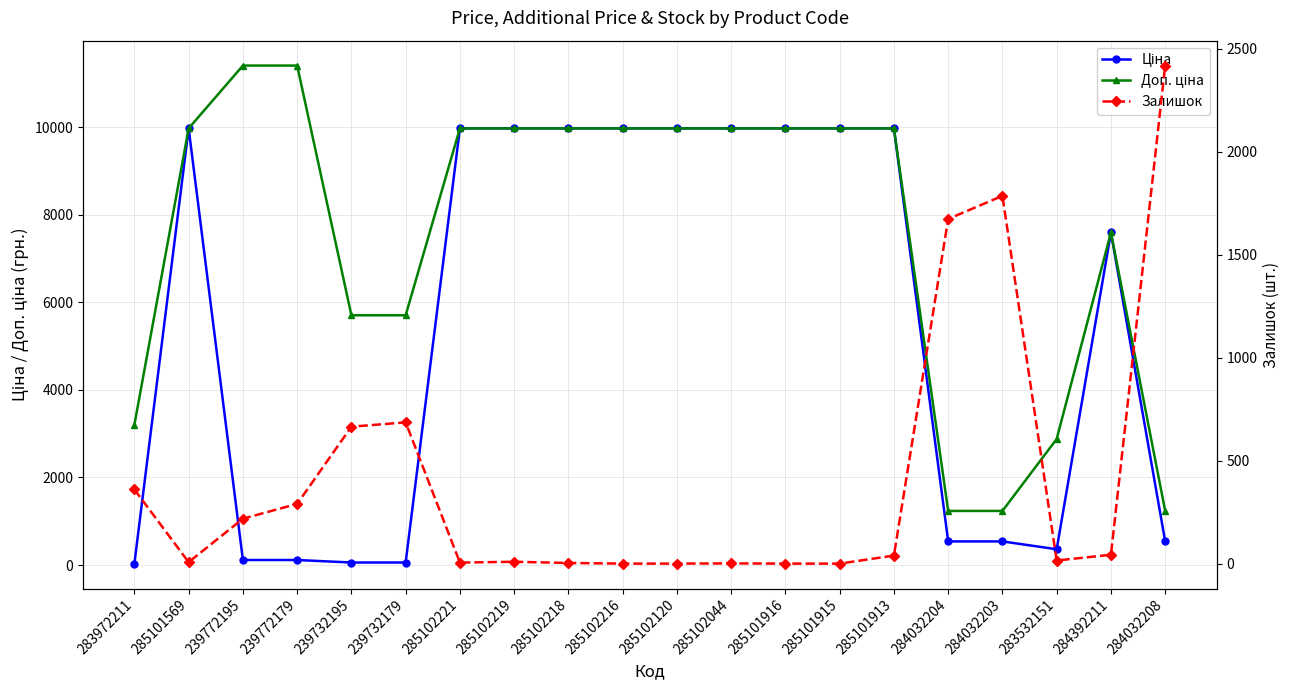

What is the spread (max minus min) of values at 285101913?

9936.0